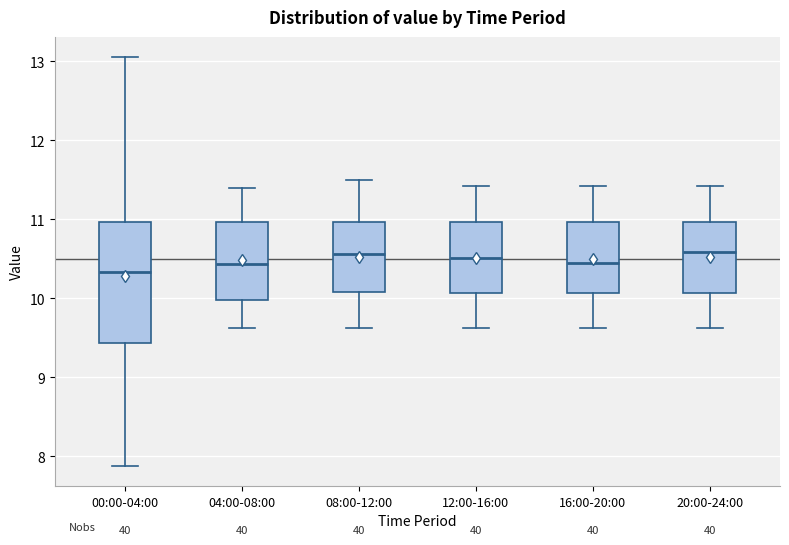

Which box is the tallest, from its lower edge to its upper edge?

00:00-04:00